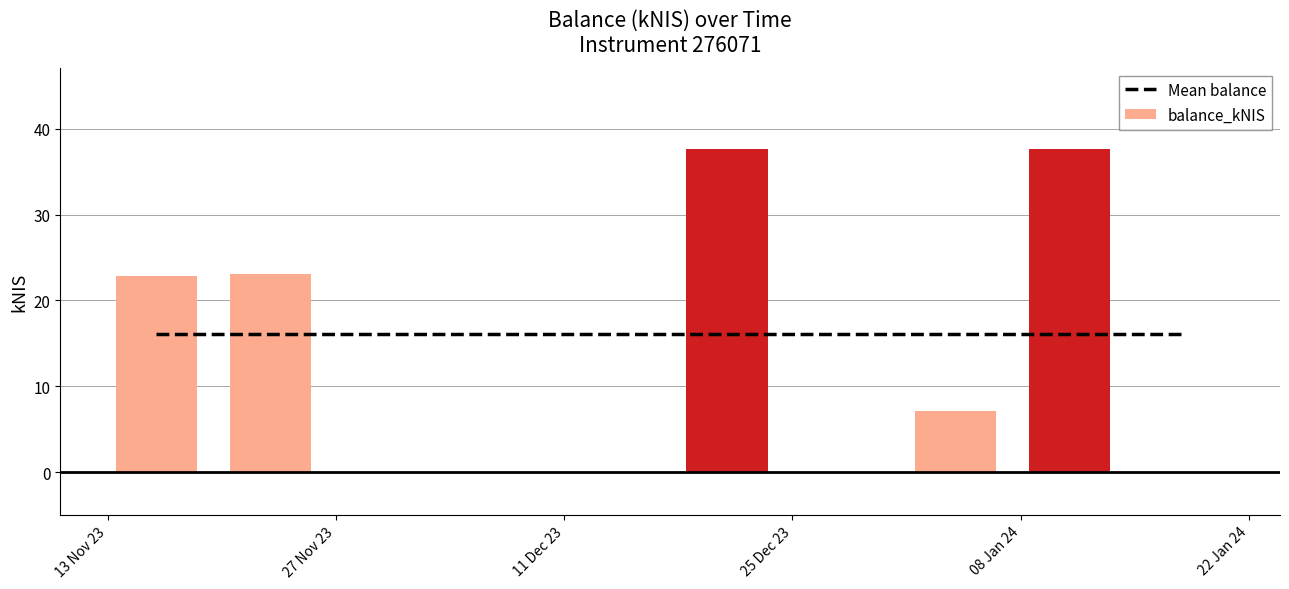

What is the change in value from 2024-01-11 to 2024-01-18?

-37.6